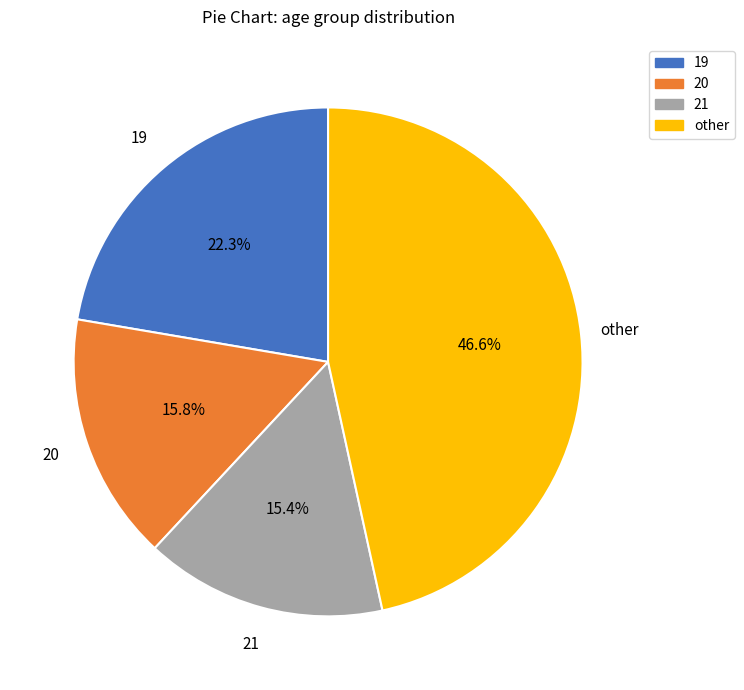

Is there a majority slice in this chart?

No